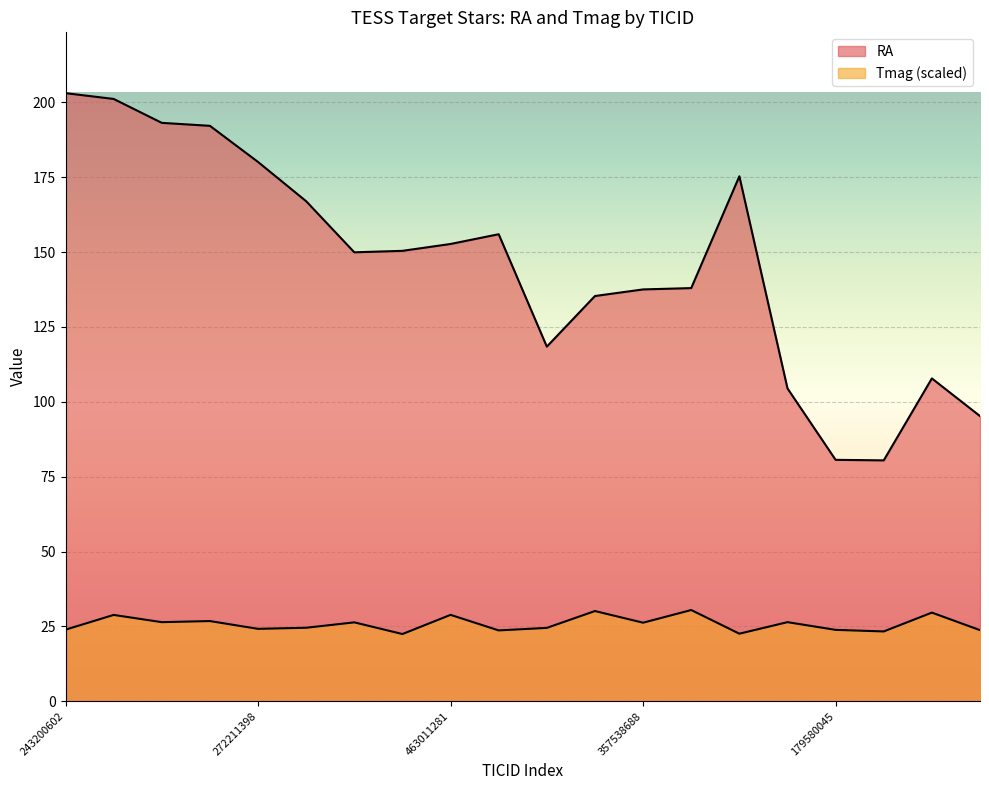

What is the label of the 7th point from the right?

385459345